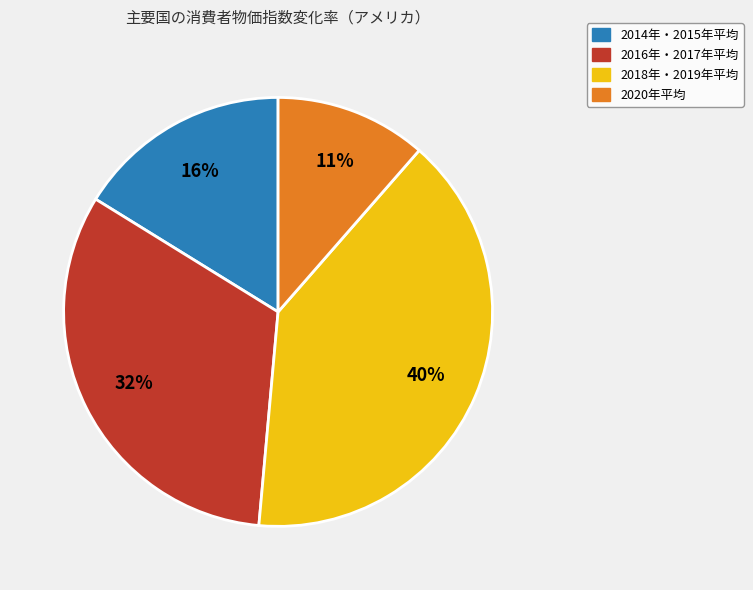

Is it true that 2020年平均 is 11% of the pie?

True